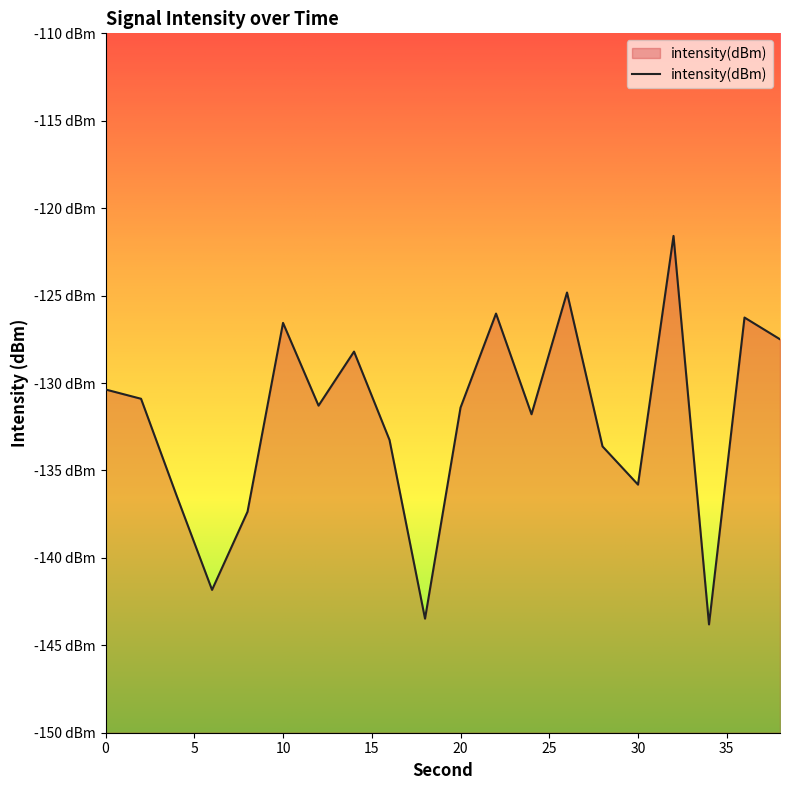

Reading right to left, transcribe all the data shown in this chart.

-127.5	-126.3	-143.8	-121.6	-135.8	-133.6	-124.8	-131.8	-126.0	-131.4	-143.5	-133.3	-128.2	-131.3	-126.6	-137.4	-141.8	-136.4	-130.9	-130.4